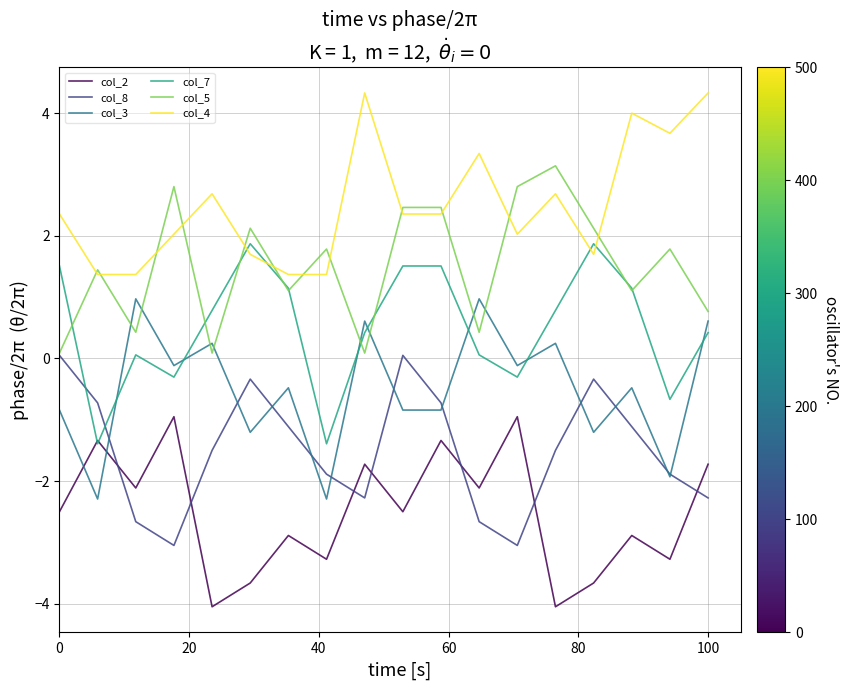

True or false: col_8 and col_4 cross at least once.

False